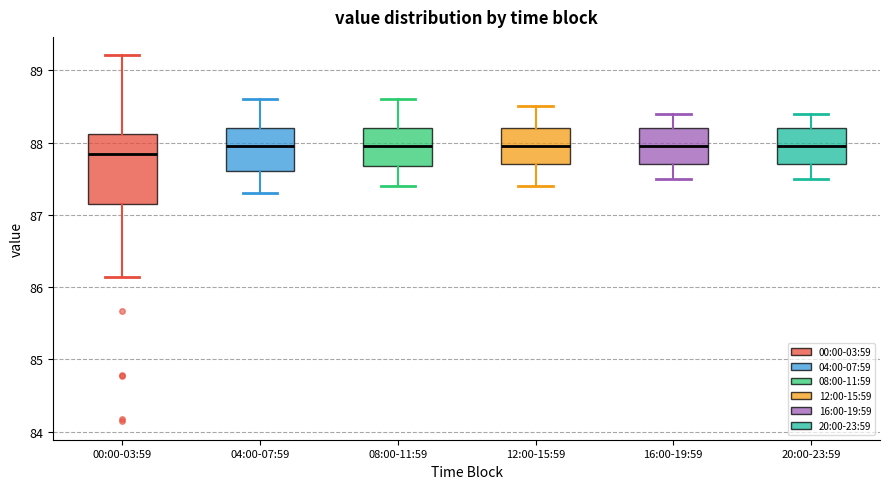

Reading left to right, transcribe this box plot: for each box, give where its median line is, the range the box spans, and where its two whiskers end, as read against the y-axis. The values are not printed on the chart, so give them approximately, as read against the axis.

00:00-03:59: median 87.8, box 87.1 to 88.1, whiskers 86.1 to 89.2
04:00-07:59: median 88.0, box 87.6 to 88.2, whiskers 87.3 to 88.6
08:00-11:59: median 88.0, box 87.7 to 88.2, whiskers 87.4 to 88.6
12:00-15:59: median 88.0, box 87.7 to 88.2, whiskers 87.4 to 88.5
16:00-19:59: median 88.0, box 87.7 to 88.2, whiskers 87.5 to 88.4
20:00-23:59: median 88.0, box 87.7 to 88.2, whiskers 87.5 to 88.4